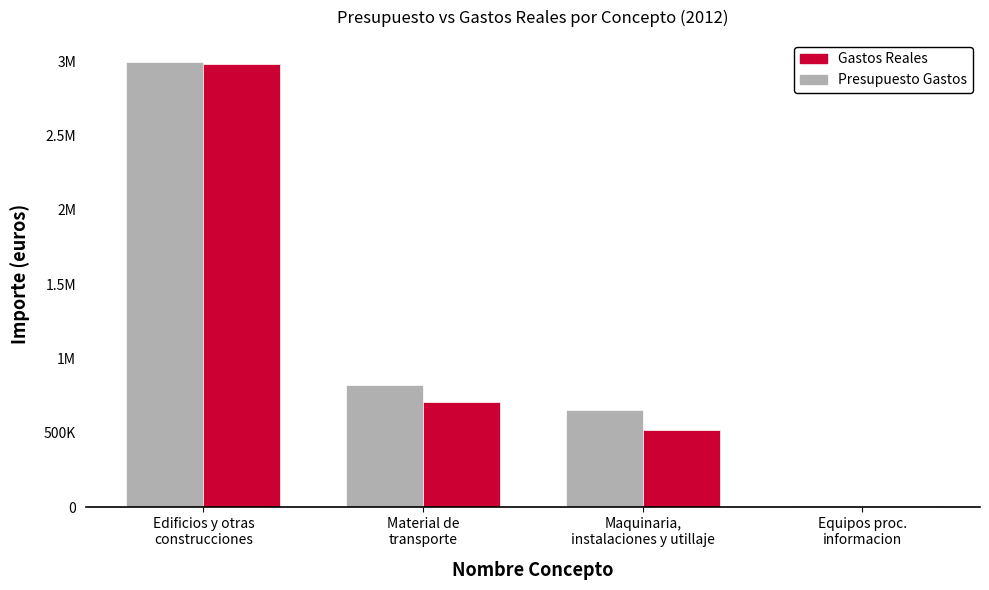

Are the bars horizontal?

No